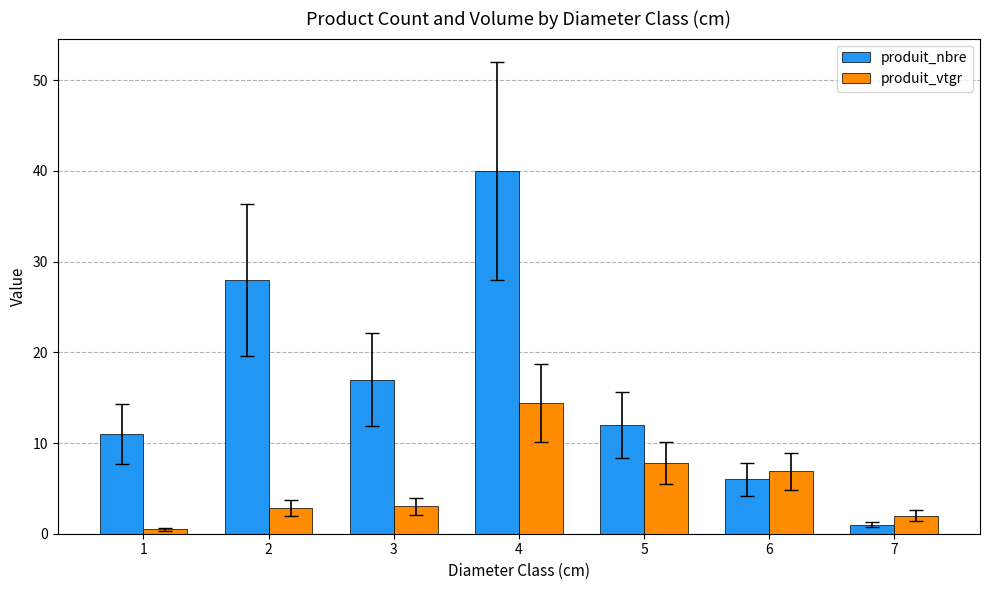

At 4, list the series in order from largest to smallest.

produit_nbre, produit_vtgr